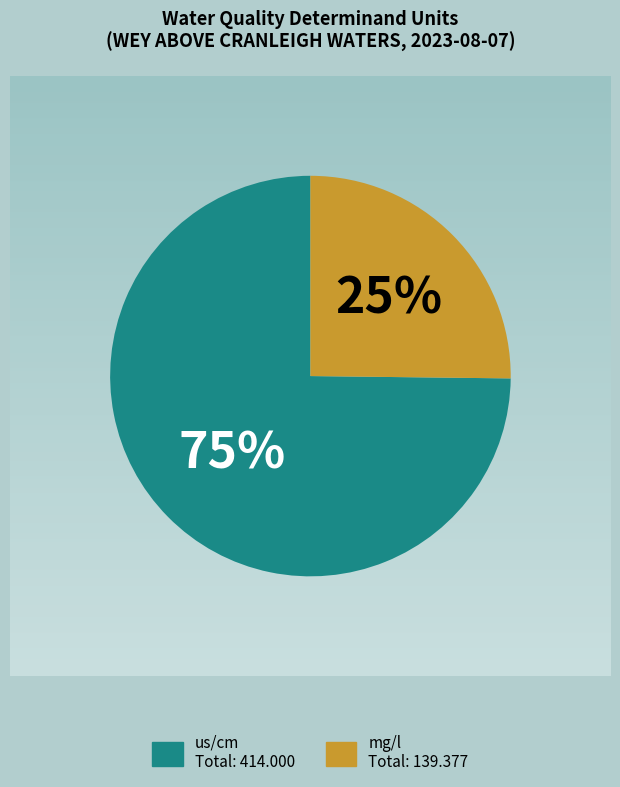

To the nearest percent, what is the average slice percentage?

50%